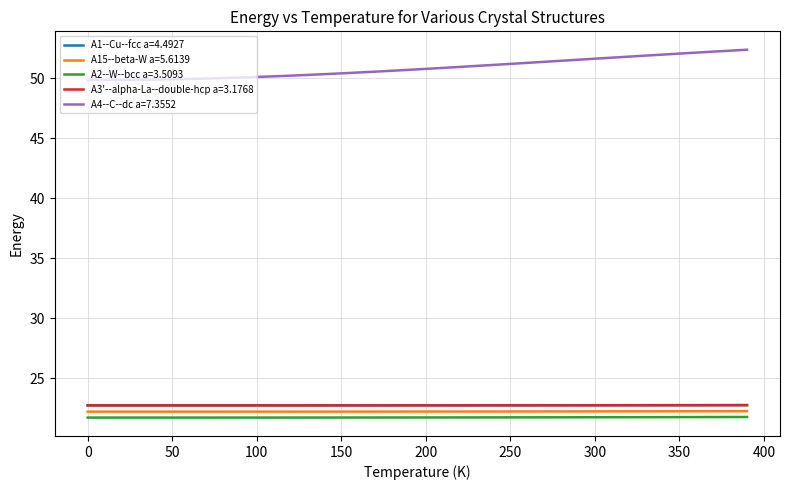

True or false: A3'--alpha-La--double-hcp a=3.1768 and A15--beta-W a=5.6139 intersect in this chart.

False